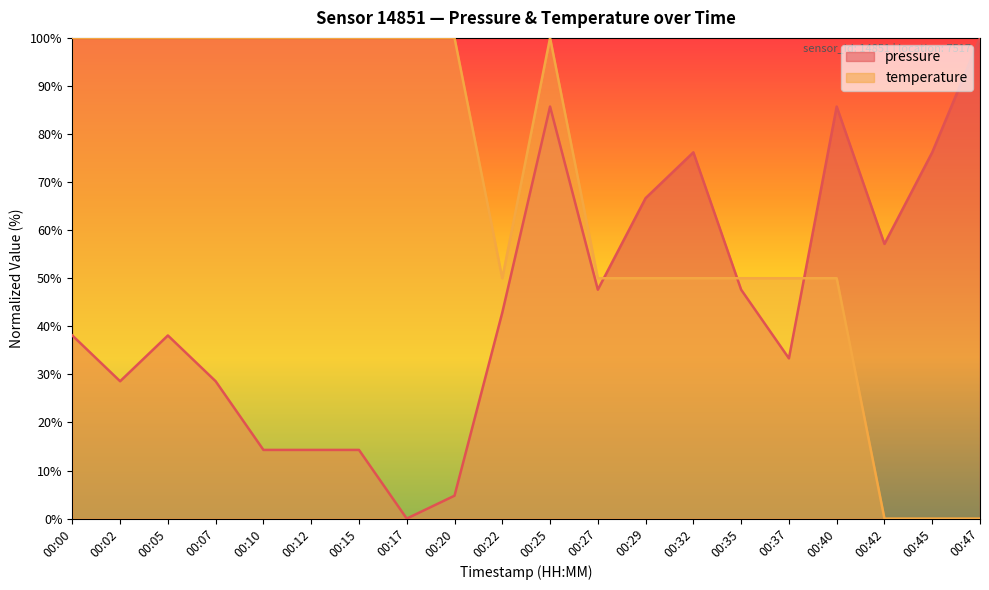

Which series has the largest total across all categories?

temperature